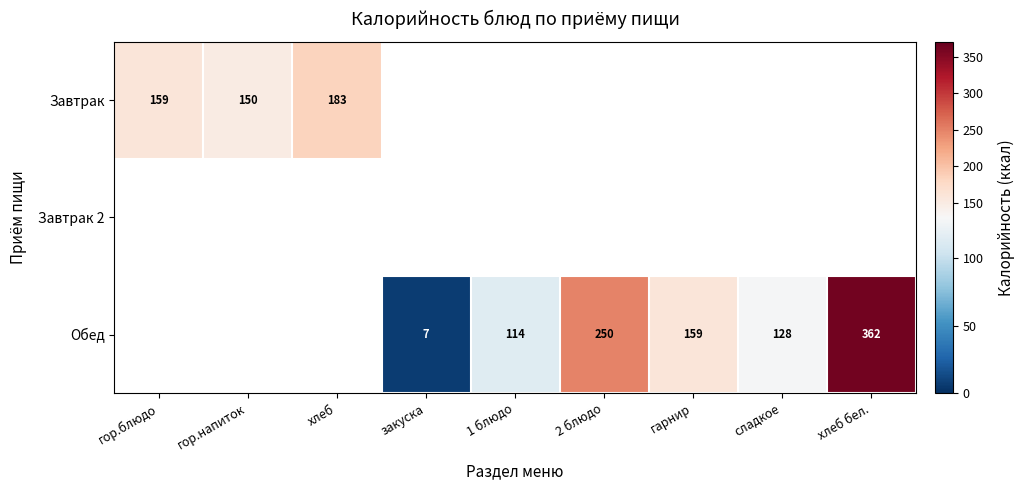

Which label corresponds to the largest value in the chart?

хлеб бел.